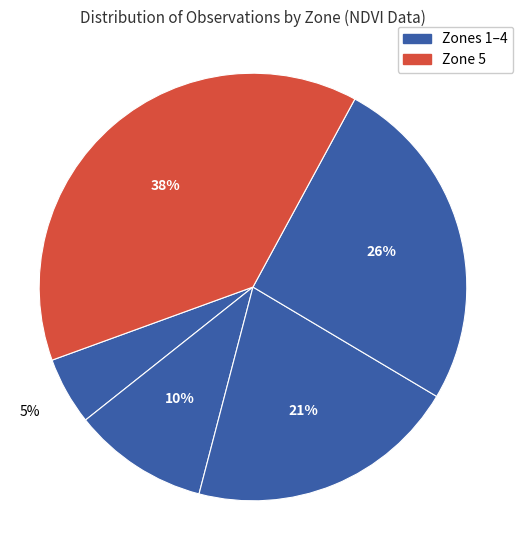

How many segments does this pie chart have?

5